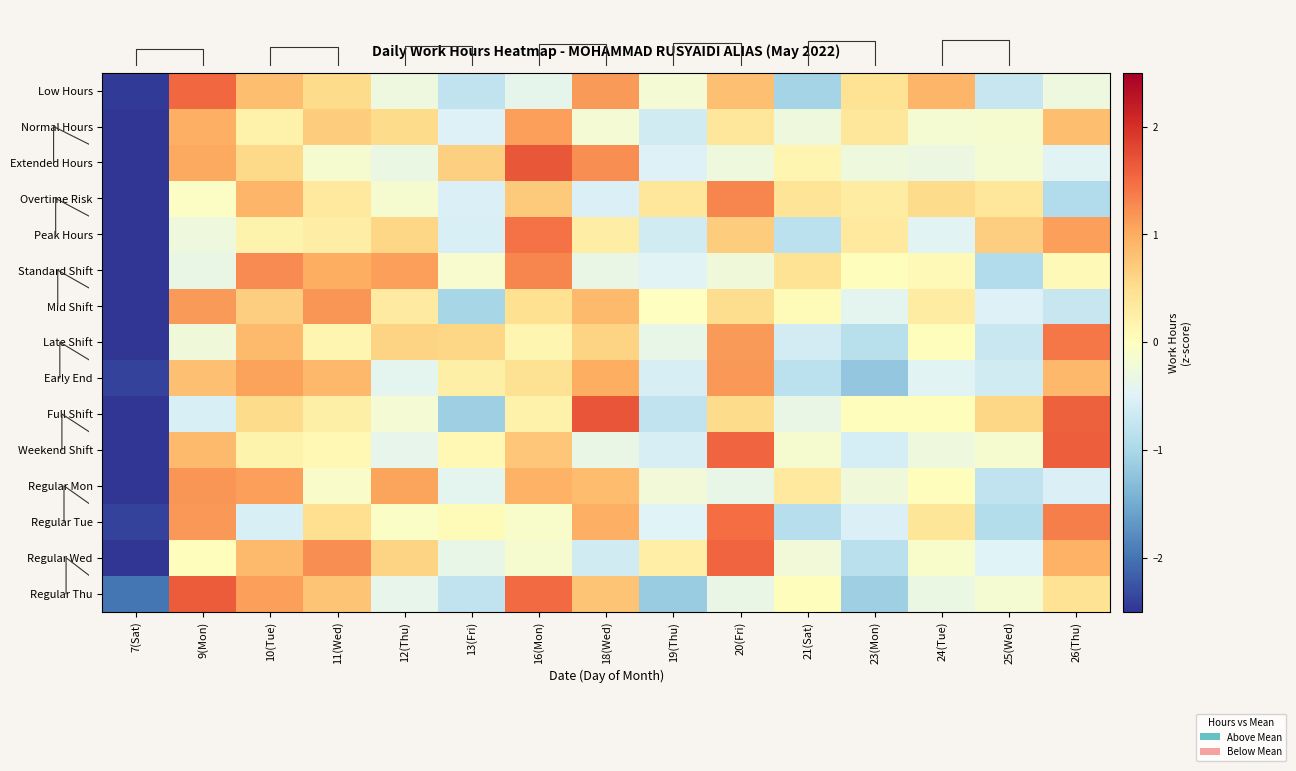

What is the total value across all series at 23(Mon)?

-4.6